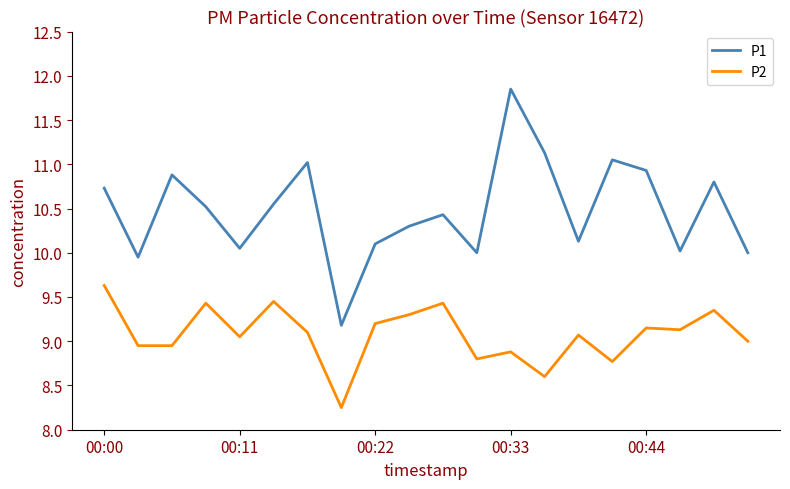

True or false: P1 and P2 cross at least once.

False